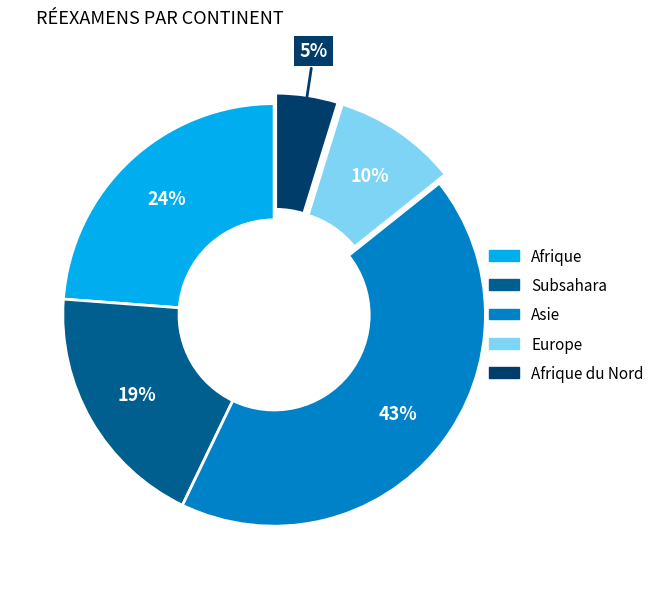

Between Afrique du Nord and Subsahara, which is larger?

Subsahara